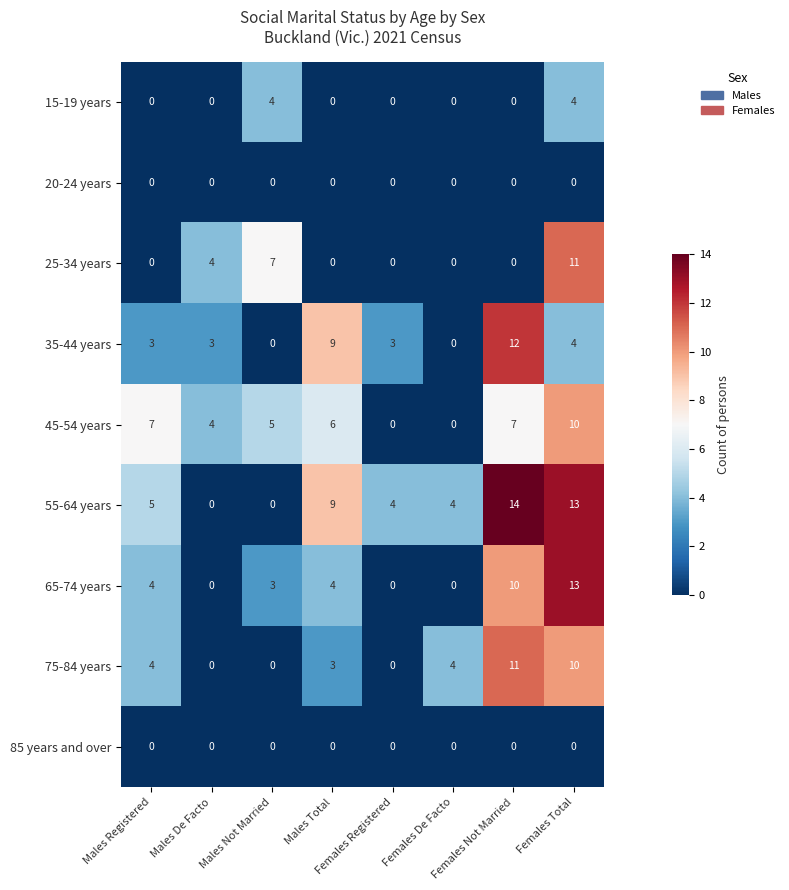

At how many categories does at least one series exceed 2?

8